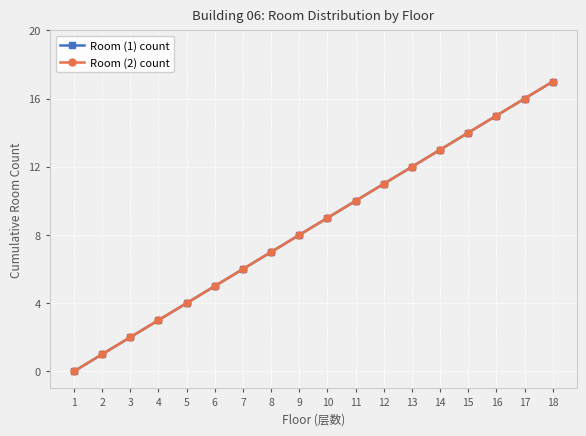

At how many categories does at least one series exceed 5?

12